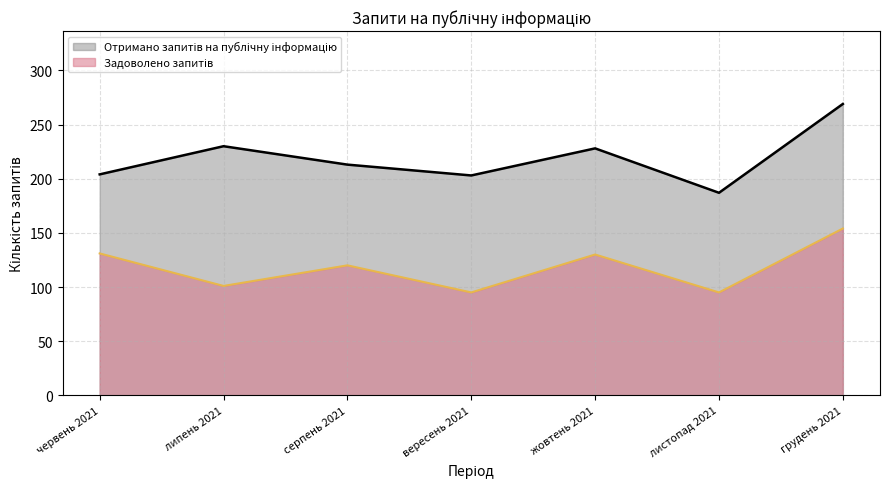

The Отримано запитів на публічну інформацію series shows 203 at вересень 2021. True or false?

True